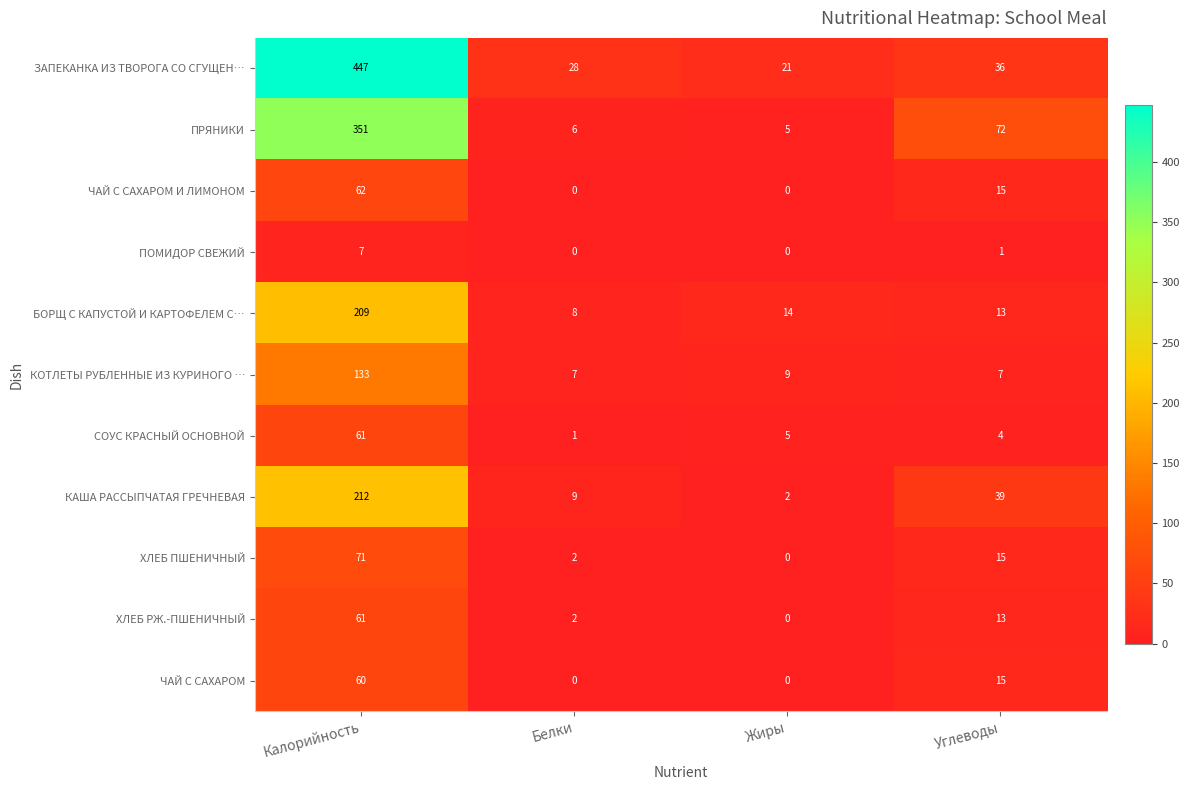

The value of ПРЯНИКИ at Калорийность is 351. True or false?

True